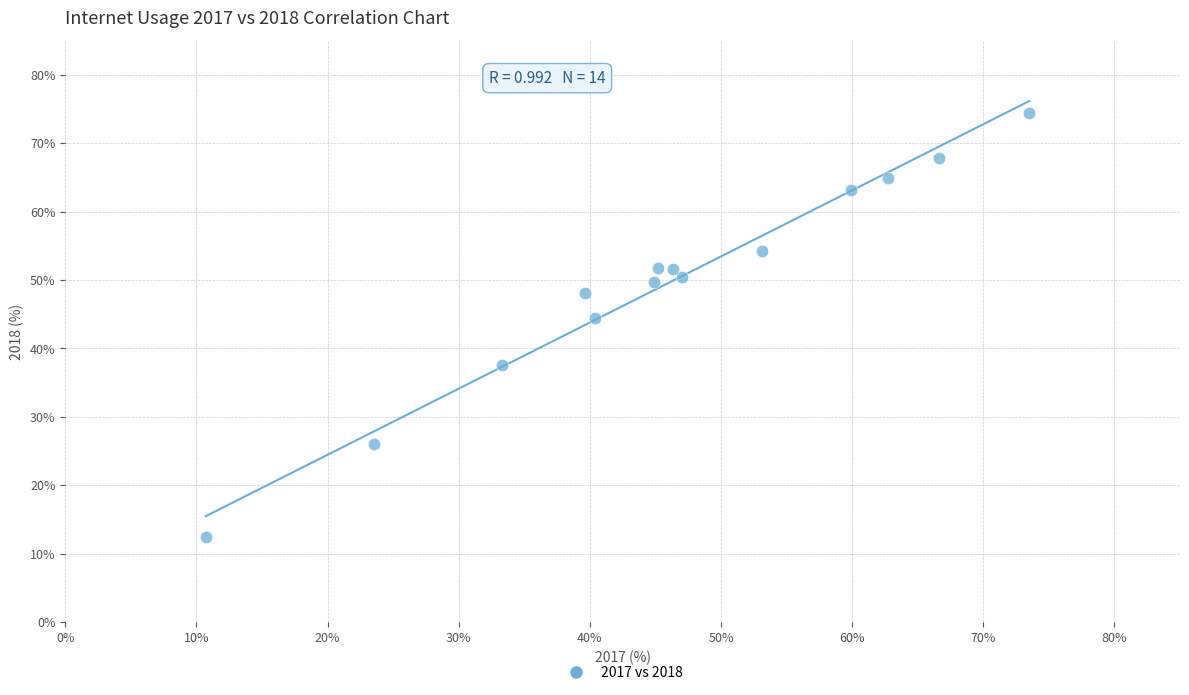

What is the range of X values (max minus min)?

62.8